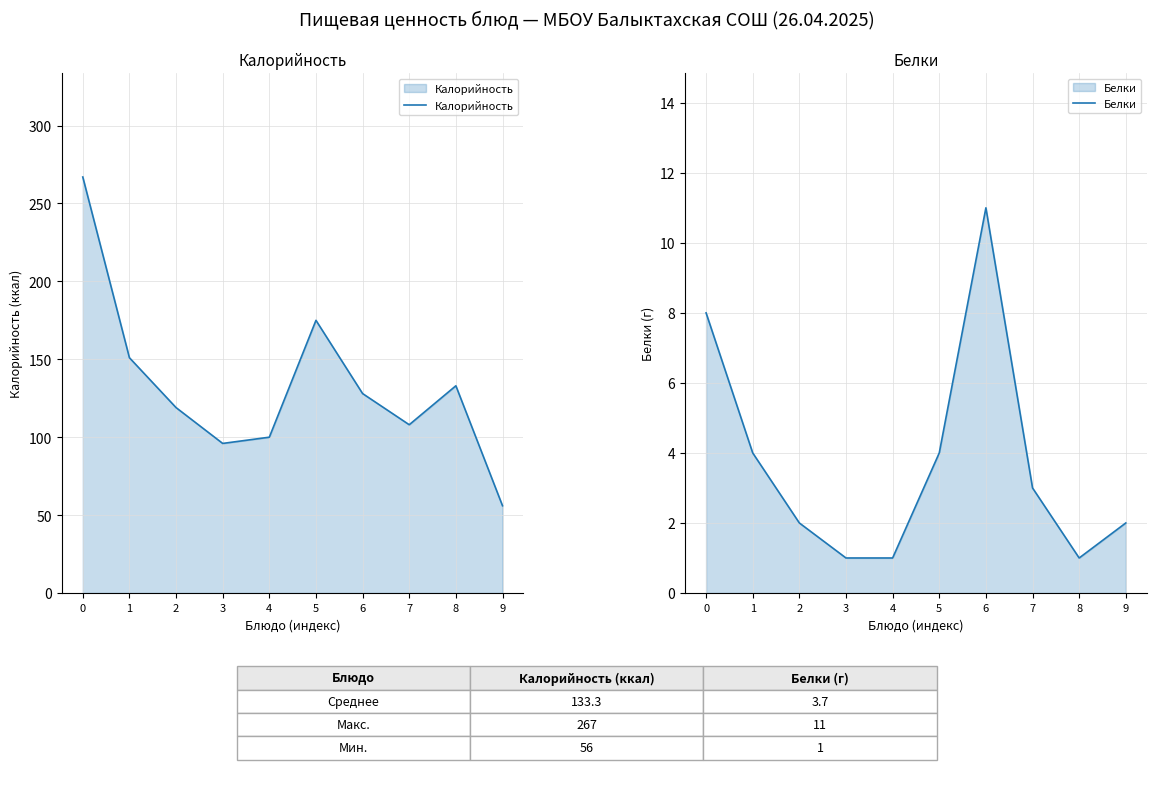

What is the sum of the Белки values at 1 and 2?

6